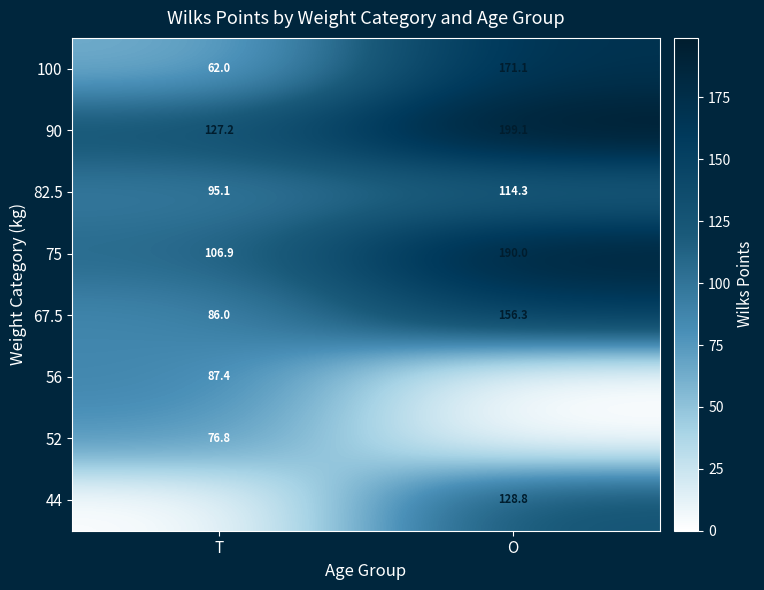

Which label corresponds to the largest value in the chart?

O